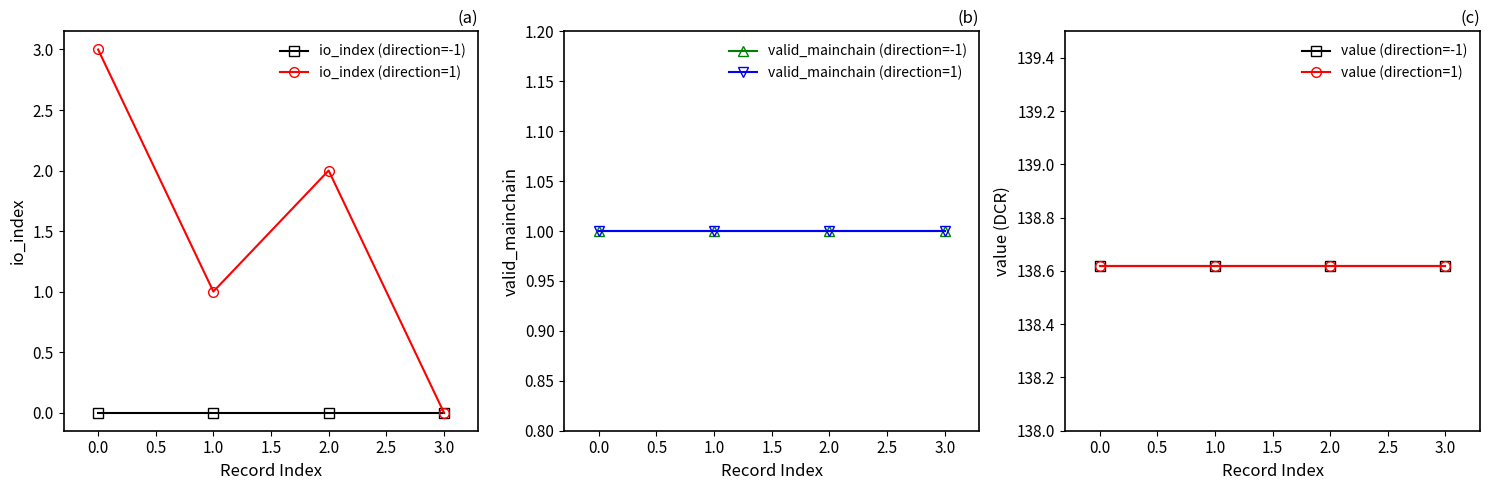

The io_index (direction=1) series shows -2 at 3.0. True or false?

False